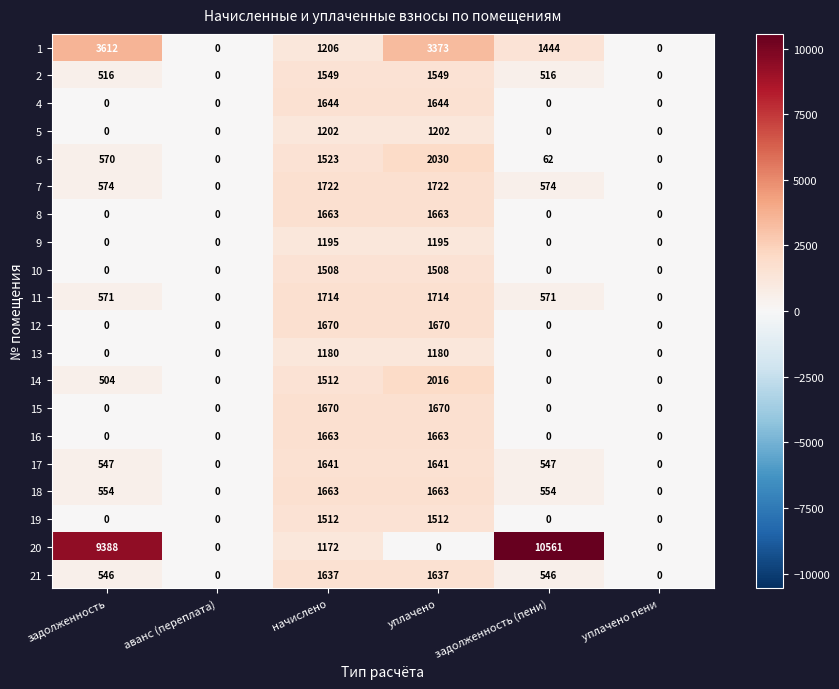

What is the maximum value shown in the chart?

10561